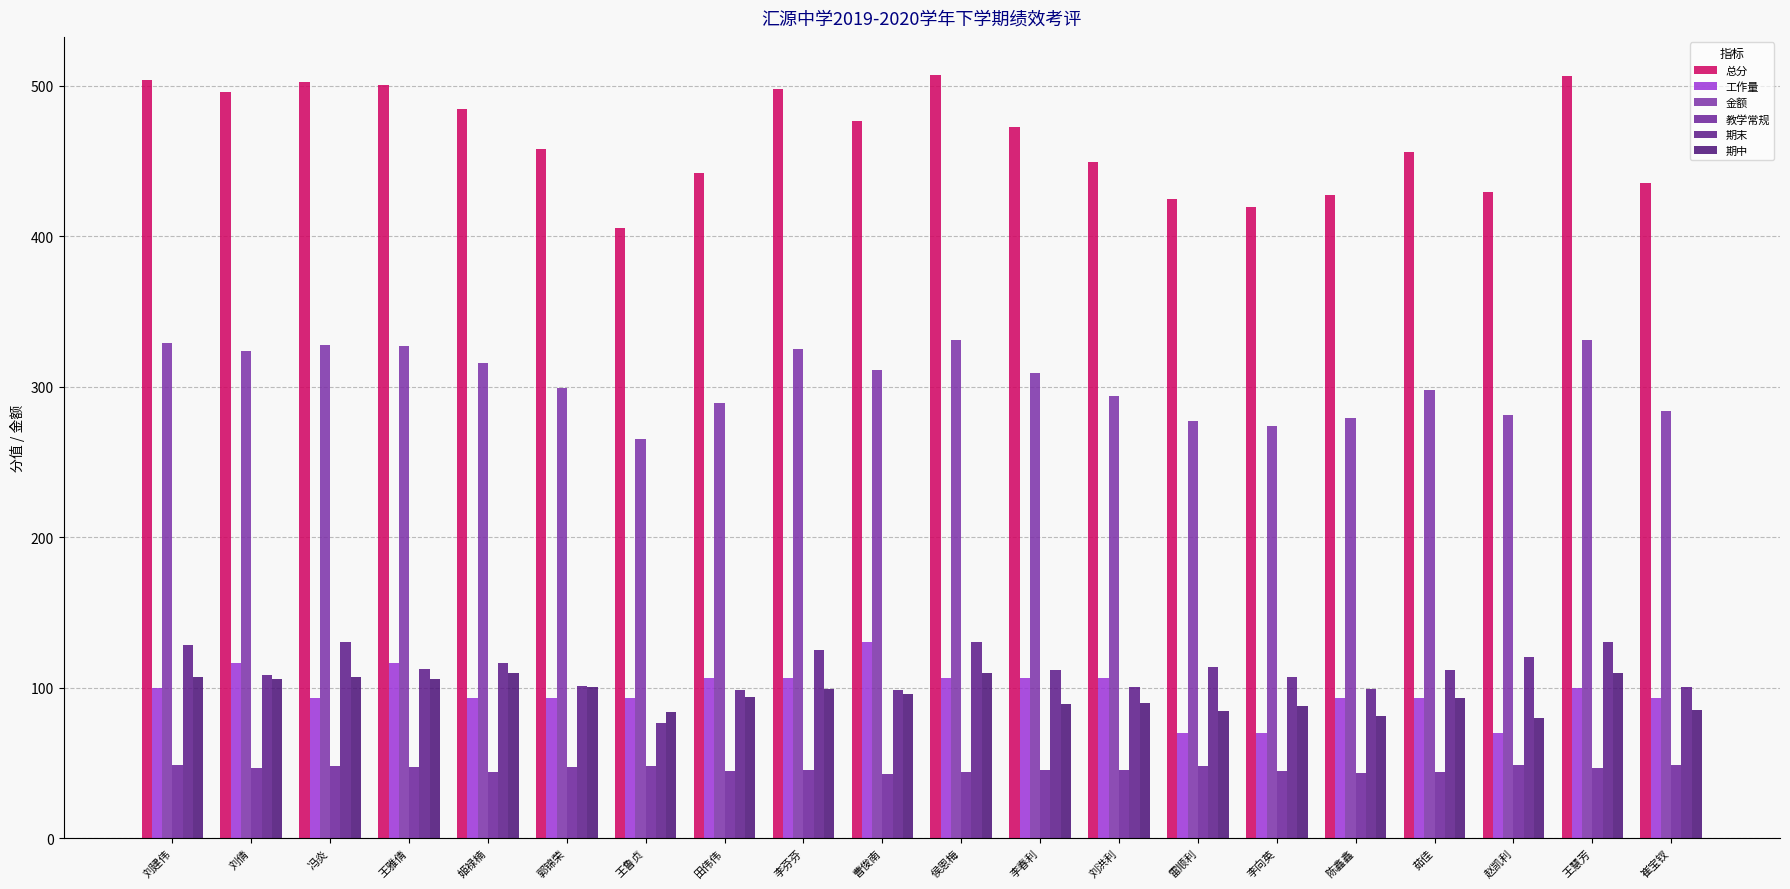

What is the difference between the 教学常规 values at 刘建伟 and 王雅倩?

1.5